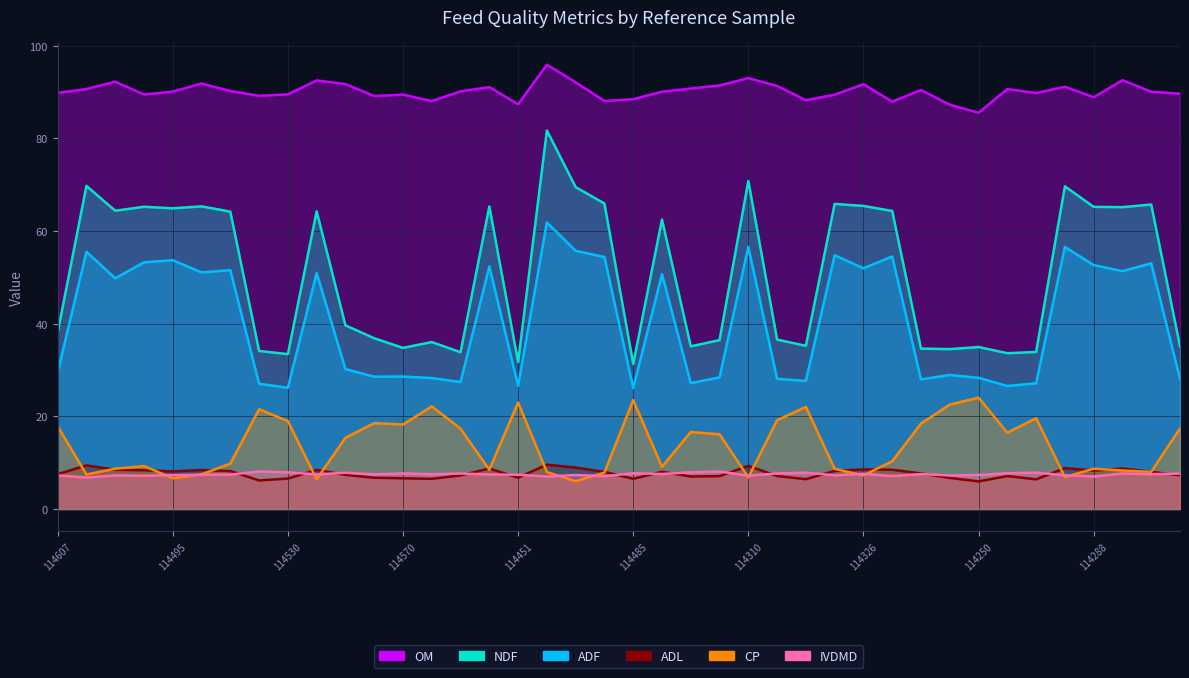

In NDF, how many points are lower than both neighbors (excluding endpoints)?

12